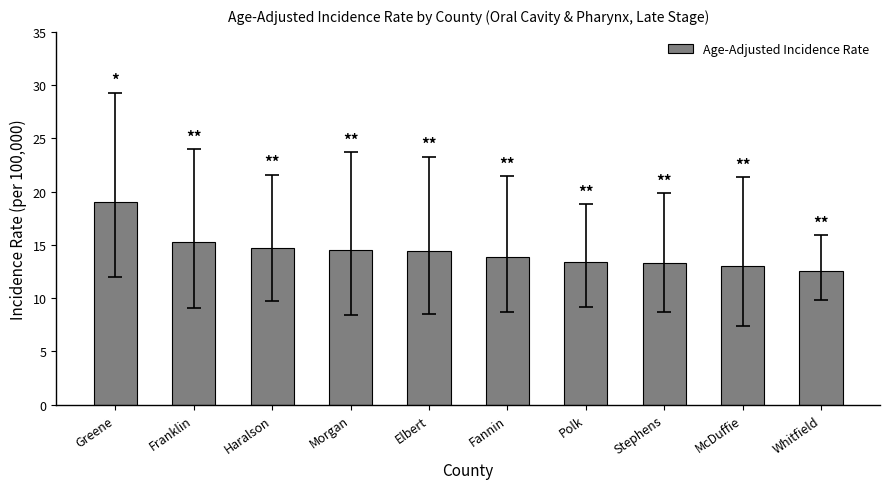

The chart shows a value of 13.3 at Stephens. True or false?

True